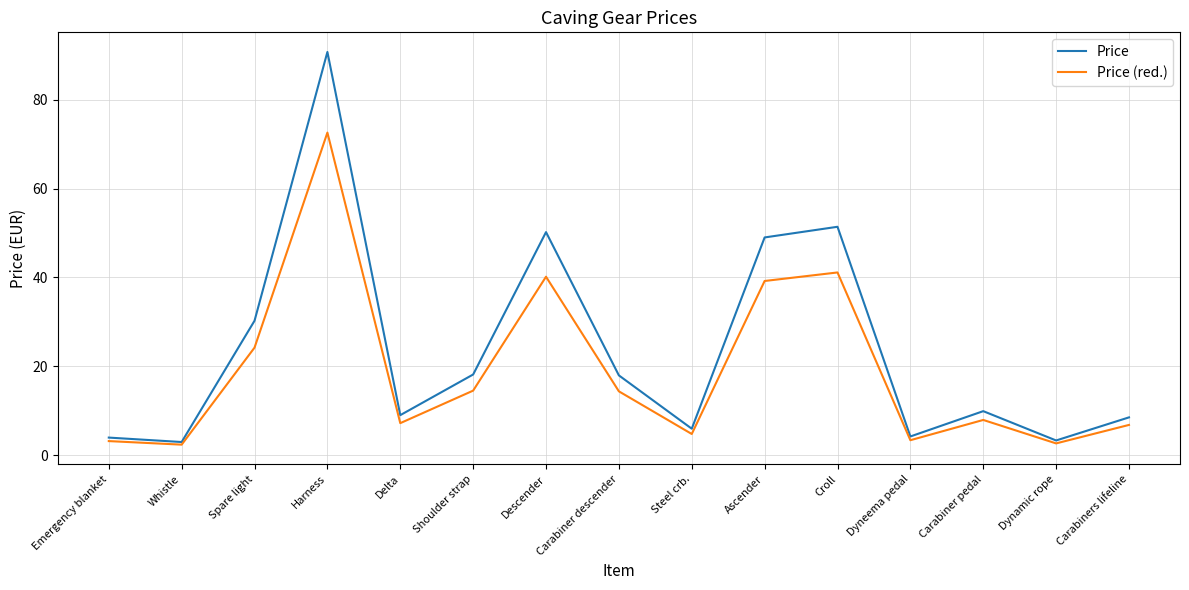

What is the highest value of the Price (red.) series?

72.6